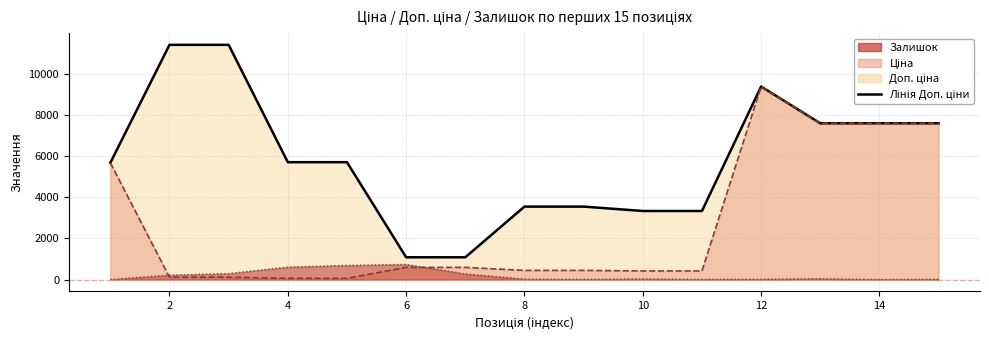

What is the greatest value displayed?

11410.0